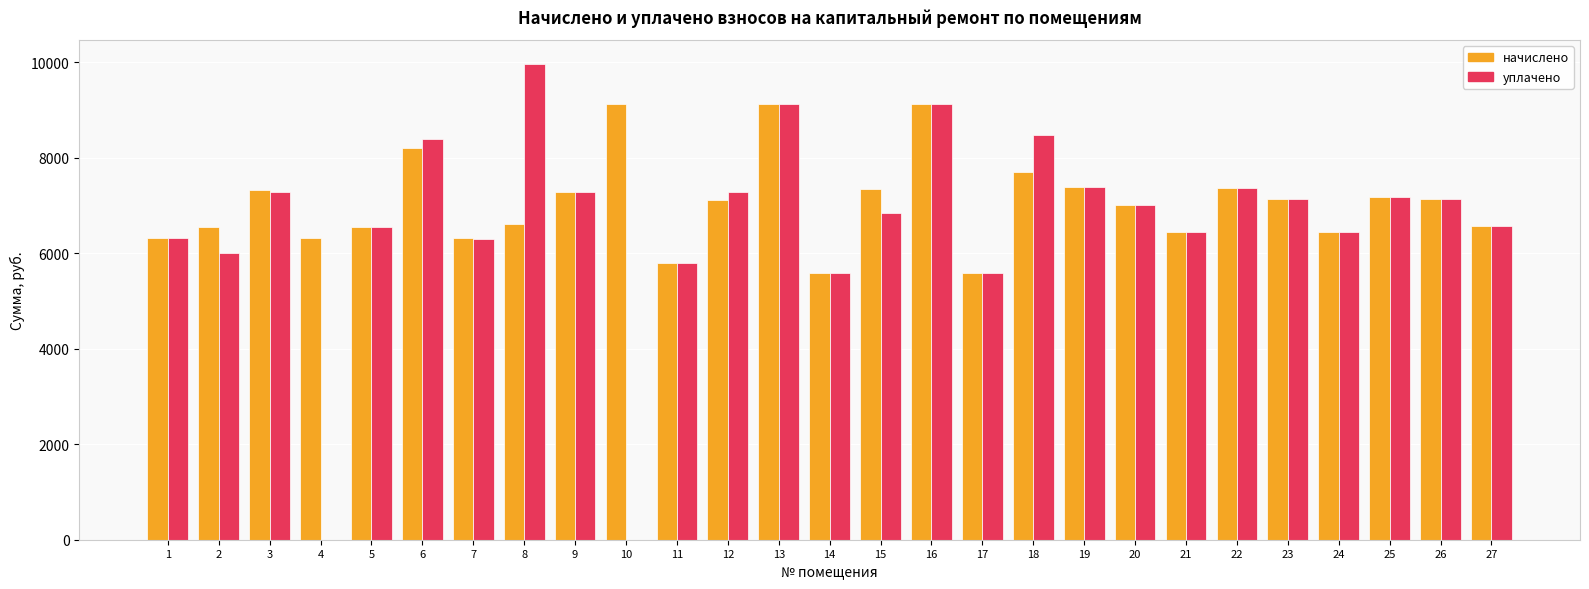

What is the highest value of the начислено series?

9139.2